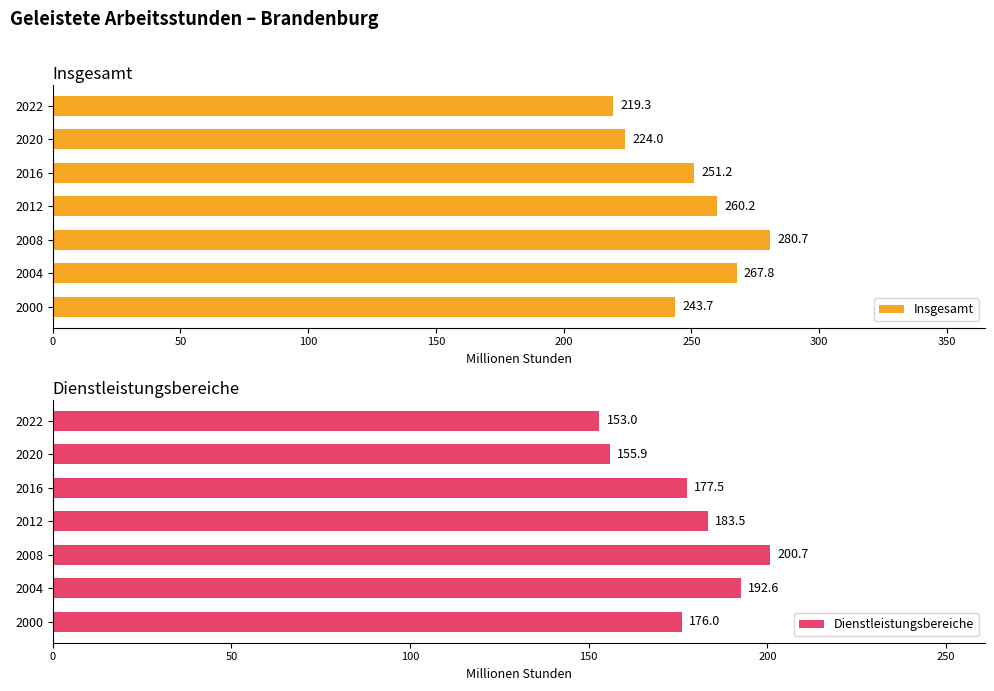

What is the difference between the second highest and minimum values in the Insgesamt series?

48.5